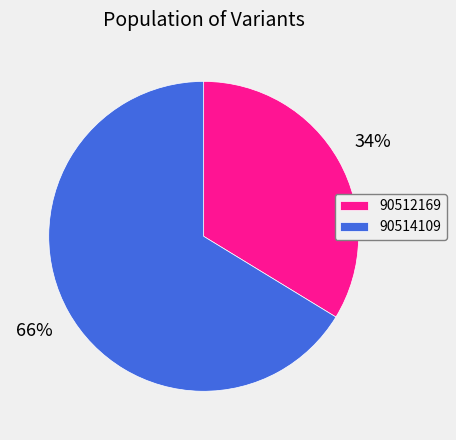

Which has a higher value, 90514109 or 90512169?

90514109